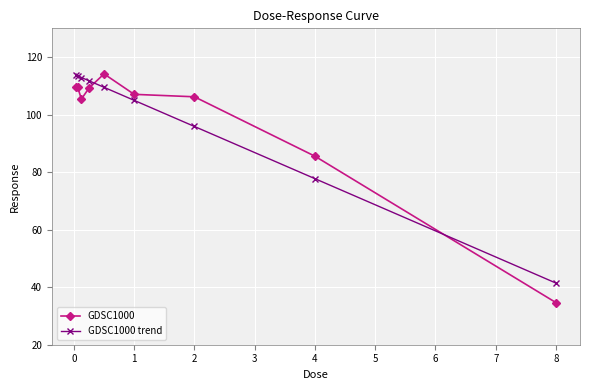

Does the chart display data point markers on the line(s)?

Yes